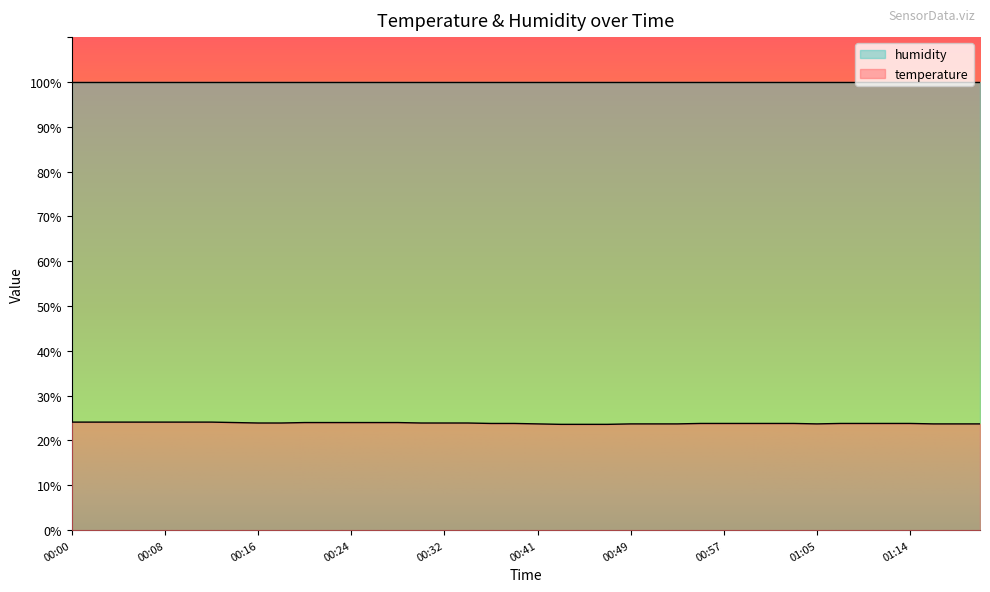

What is the sum of the values at 01:16 and 00:45?

47.3